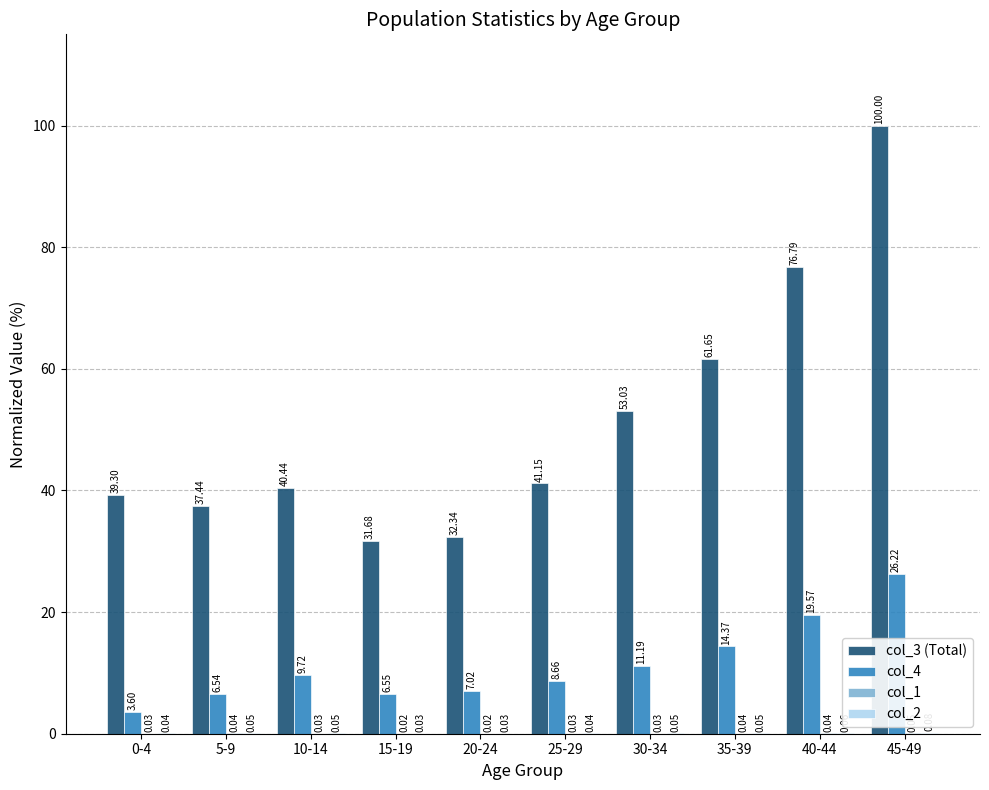

What is the sum of the col_3 (Total) values at 5-9 and 0-4?

76.7